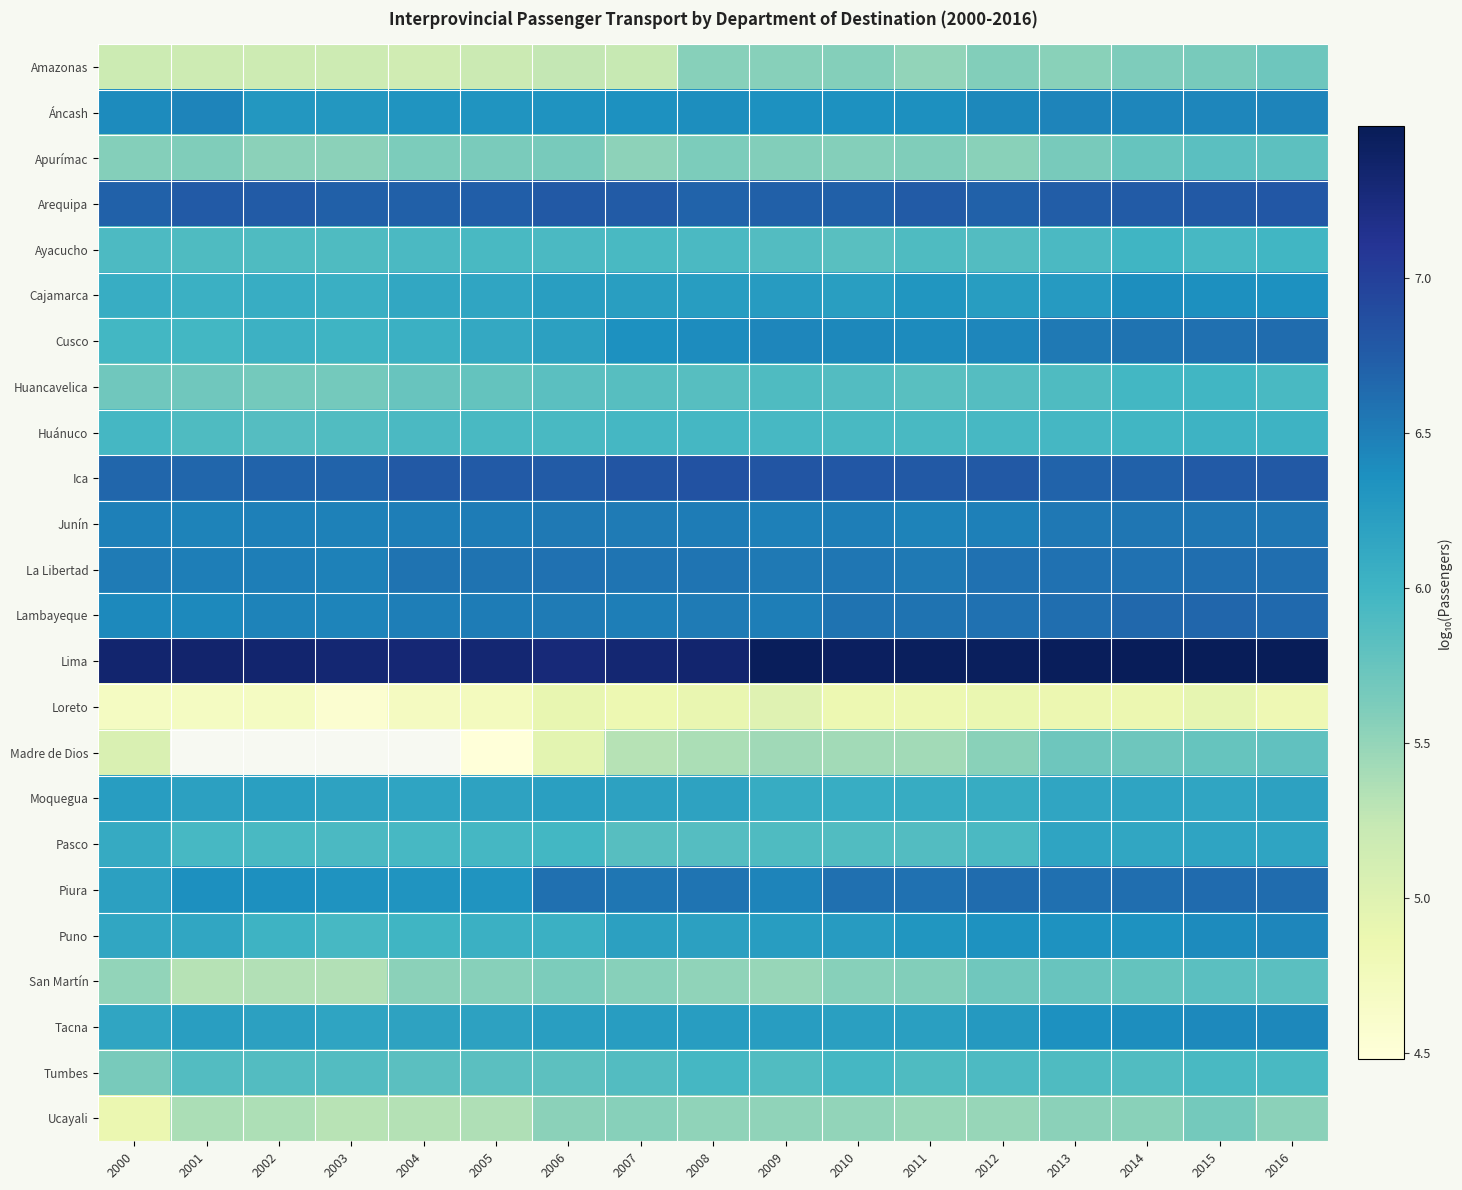

The value of Ucayali at 2006 is 2.9. True or false?

False